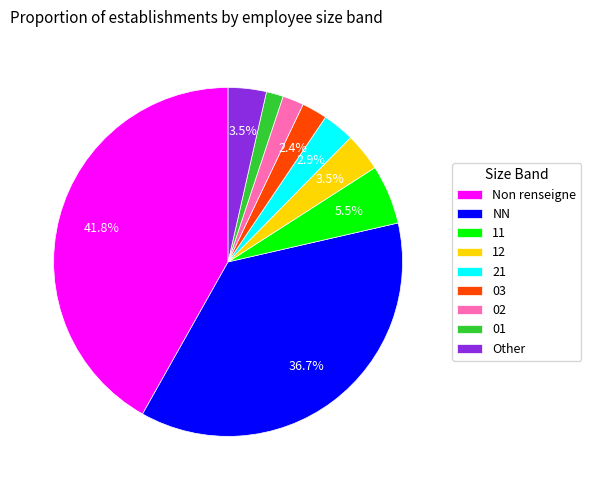

Does any single category account for the majority?

No